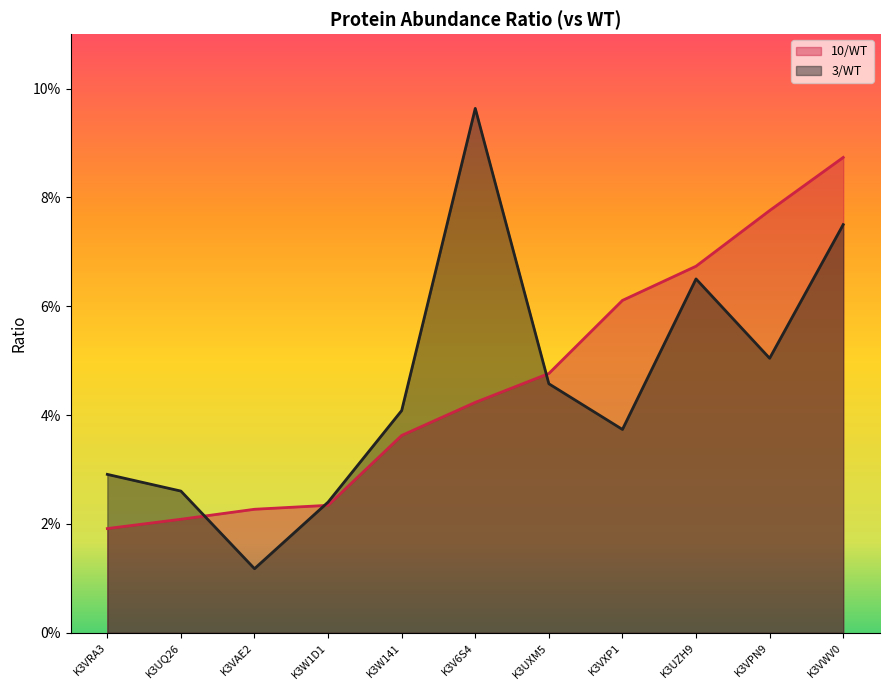

Is the value of 3/WT at K3UQ26 greater than the value of 10/WT at K3VRA3?

Yes